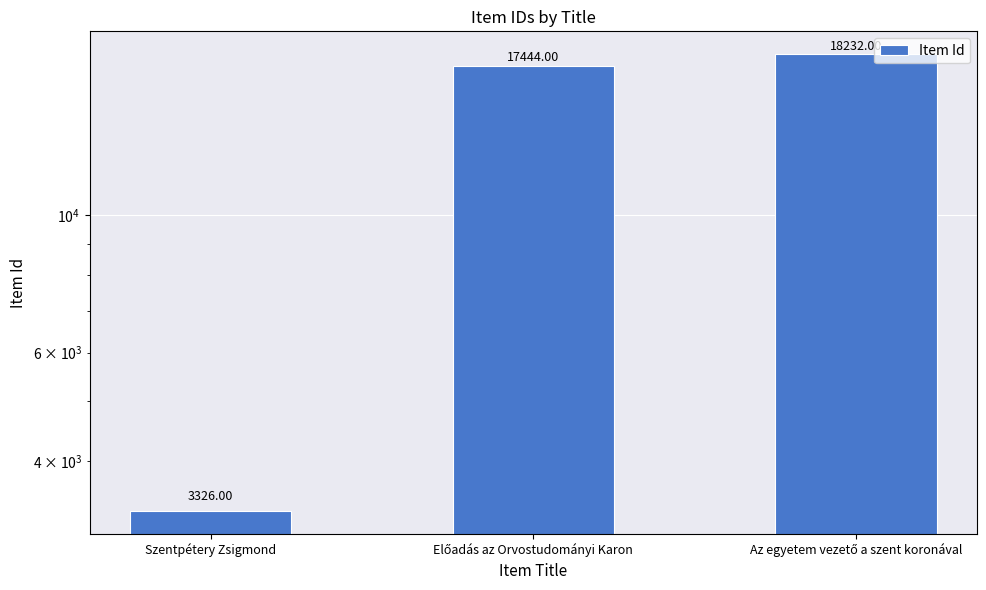

At which label does the data first exceed 17444?

Az egyetem vezető a szent koronával